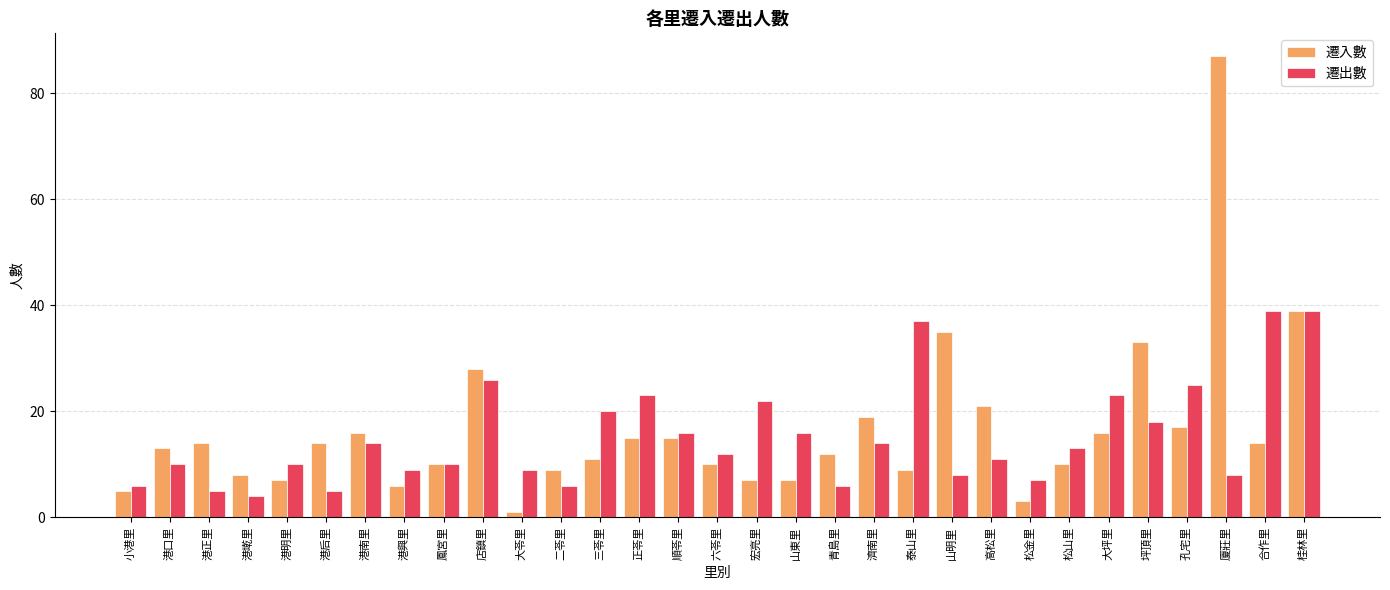

At which category does the chart reach its peak across all series?

廈莊里